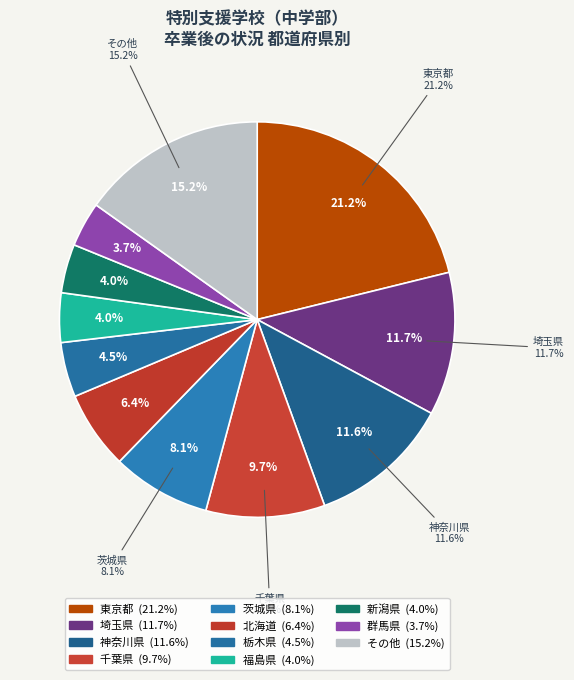

The 埼玉県 slice represents 12% of the pie. True or false?

True